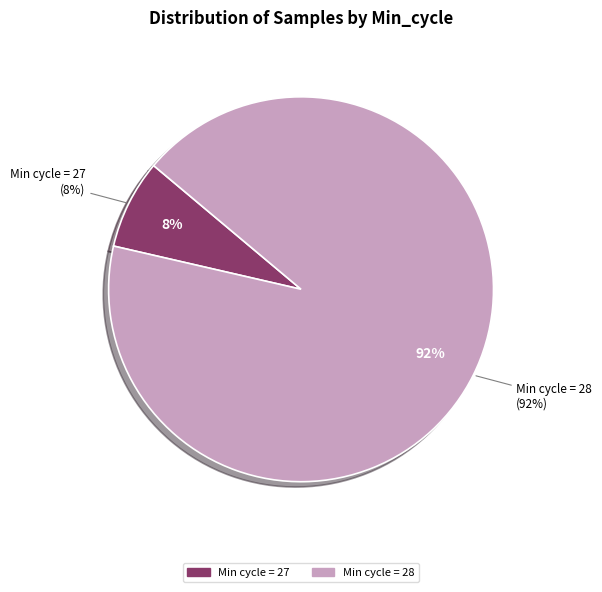

Between 28 and 28, which is larger?

28